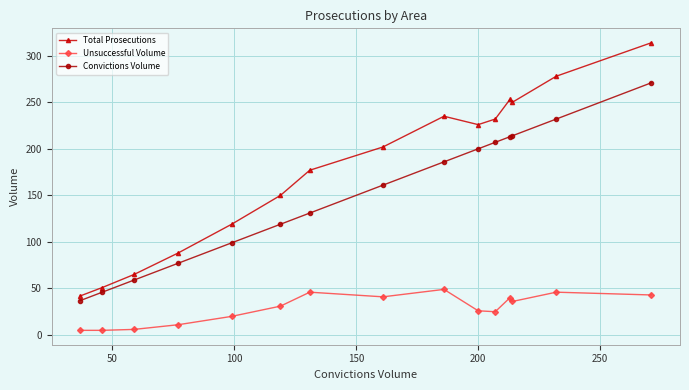

Which series has the largest total across all categories?

Total Prosecutions